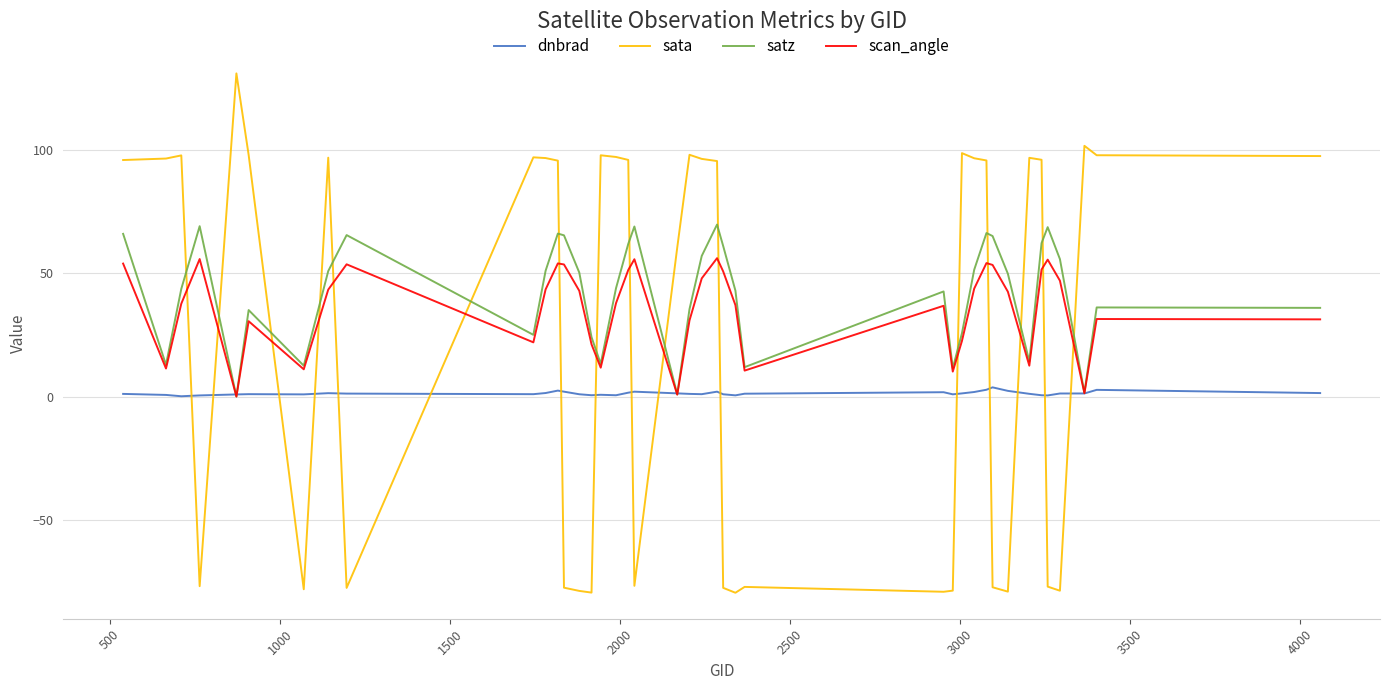

Which series has the largest range (max minus min)?

sata